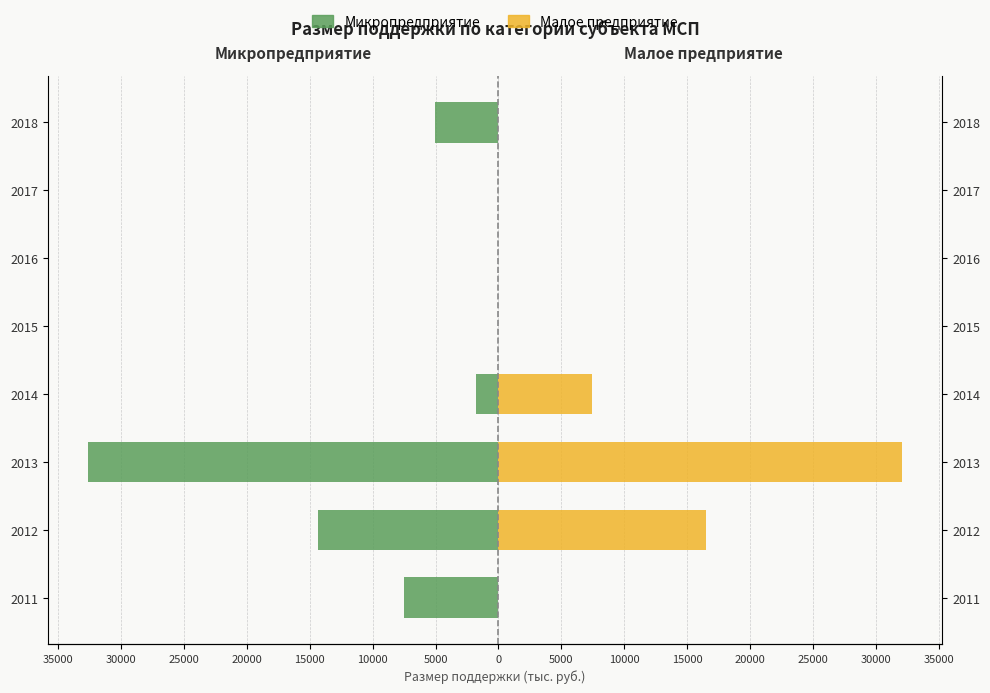

How many values in Микропредприятие are below zero?

5